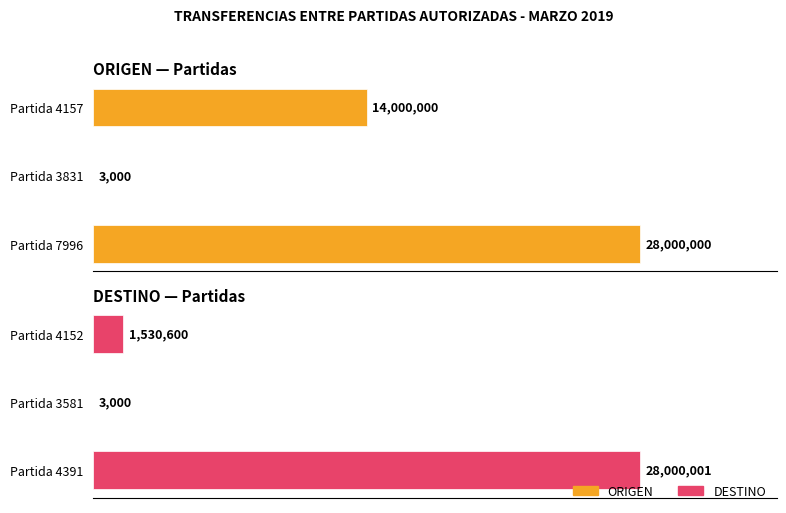

What is the maximum value for DESTINO?

28000001